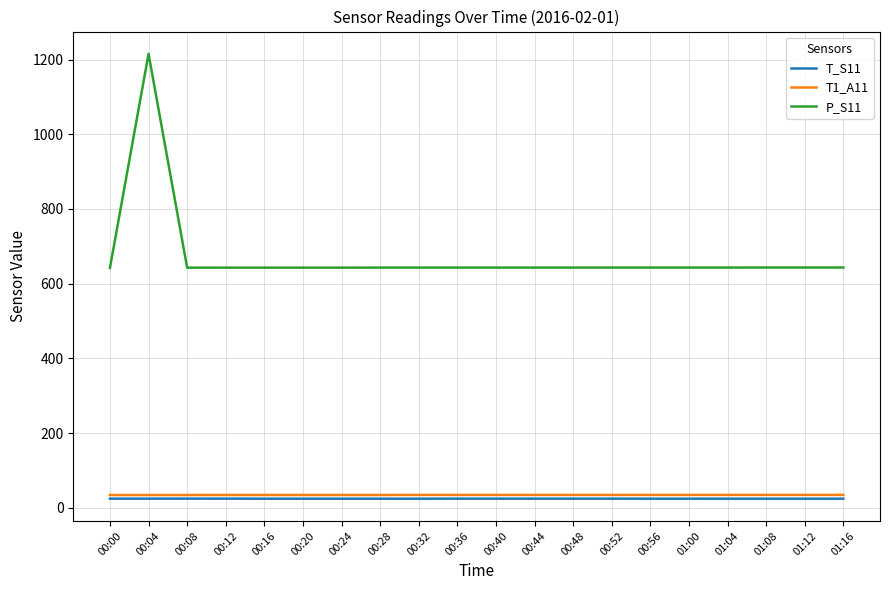

What is the sum of the T1_A11 values at 00:52 and 01:08?

68.9